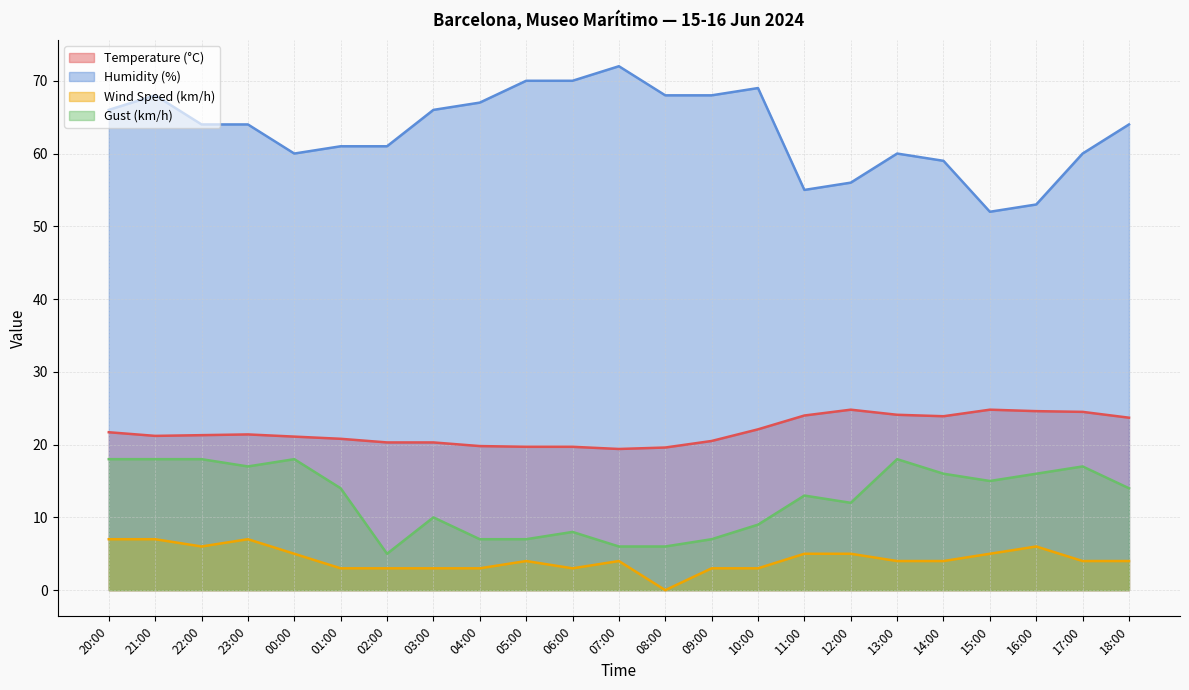

Is it true that Wind Speed (km/h) equals -2.1 at 08:00?

False